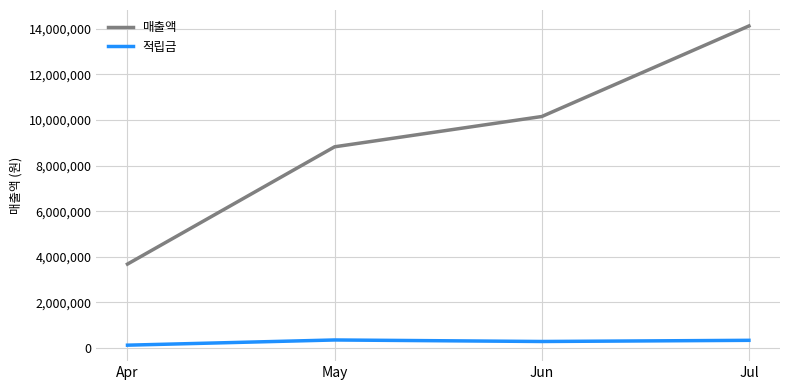

Which series has the widest spread of values?

매출액